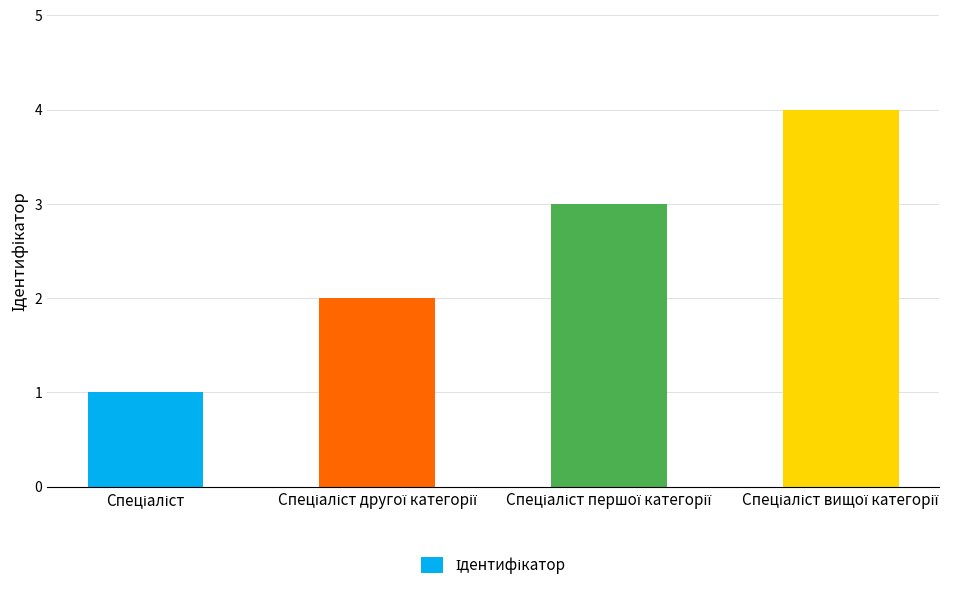

What is the maximum value shown in the chart?

4